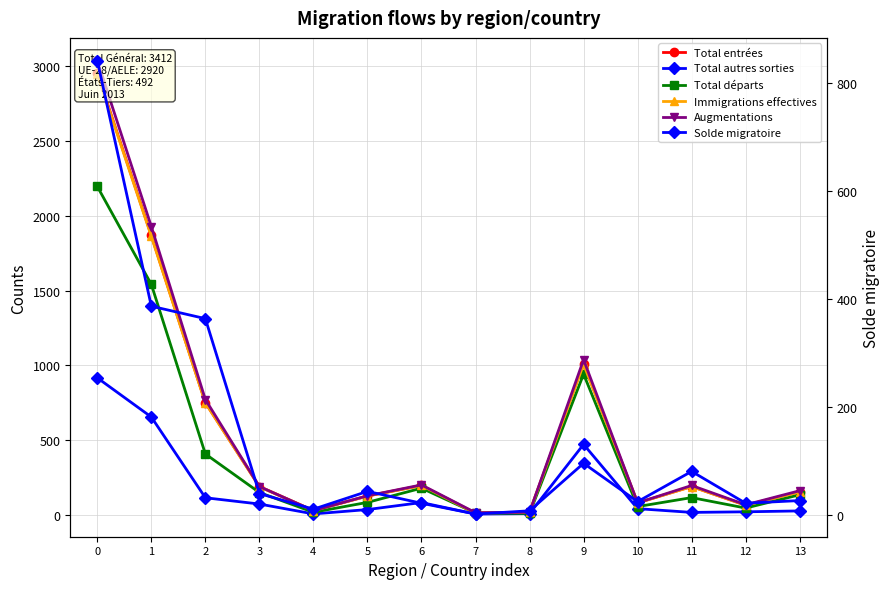

What is the total value across all series at 8?

81